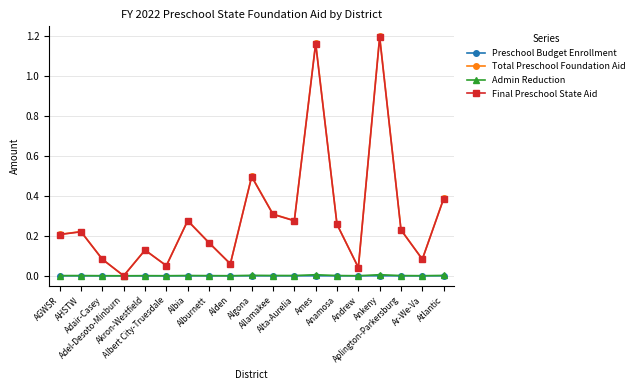

What position from the right is Andrew?

5